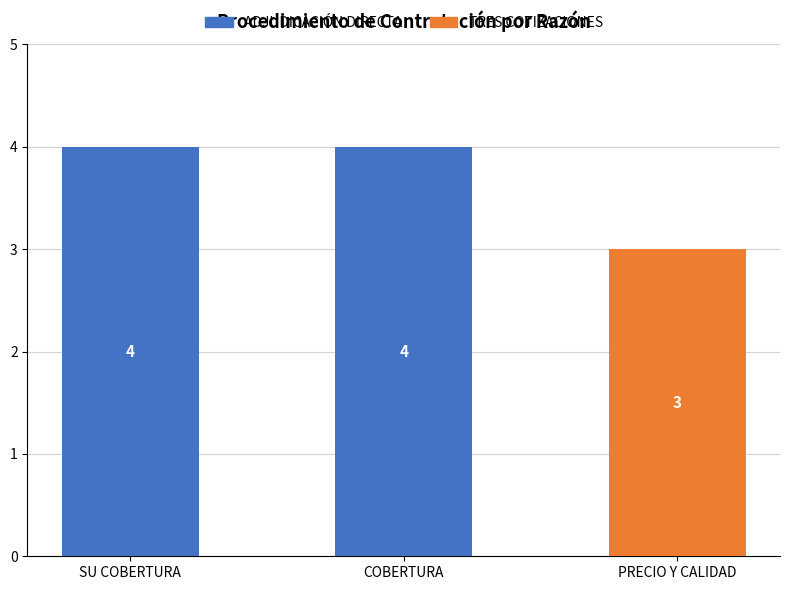

The value of ADJUDICACIÓN DIRECTA at COBERTURA is 4. True or false?

True